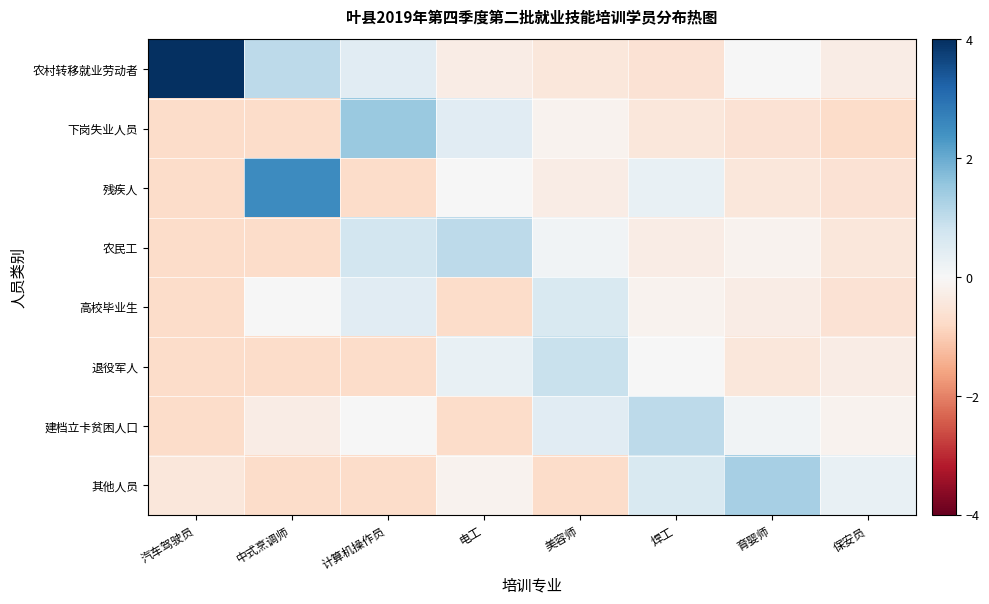

Reading left to right, extract all data points from this chart.

农村转移就业劳动者: 汽车驾驶员=5.9	中式烹调师=1.0	计算机操作员=0.4	电工=-0.3	美容师=-0.4	焊工=-0.6	育婴师=0.0	保安员=-0.3
下岗失业人员: 汽车驾驶员=-0.7	中式烹调师=-0.7	计算机操作员=1.5	电工=0.4	美容师=-0.1	焊工=-0.4	育婴师=-0.6	保安员=-0.7
残疾人: 汽车驾驶员=-0.7	中式烹调师=2.5	计算机操作员=-0.7	电工=0.0	美容师=-0.3	焊工=0.3	育婴师=-0.4	保安员=-0.6
农民工: 汽车驾驶员=-0.7	中式烹调师=-0.7	计算机操作员=0.7	电工=1.0	美容师=0.2	焊工=-0.3	育婴师=-0.1	保安员=-0.4
高校毕业生: 汽车驾驶员=-0.7	中式烹调师=0.0	计算机操作员=0.4	电工=-0.7	美容师=0.6	焊工=-0.1	育婴师=-0.3	保安员=-0.6
退役军人: 汽车驾驶员=-0.7	中式烹调师=-0.7	计算机操作员=-0.7	电工=0.3	美容师=0.9	焊工=0.0	育婴师=-0.4	保安员=-0.3
建档立卡贫困人口: 汽车驾驶员=-0.7	中式烹调师=-0.3	计算机操作员=0.0	电工=-0.7	美容师=0.4	焊工=1.0	育婴师=0.2	保安员=-0.1
其他人员: 汽车驾驶员=-0.4	中式烹调师=-0.7	计算机操作员=-0.7	电工=-0.1	美容师=-0.7	焊工=0.6	育婴师=1.3	保安员=0.3